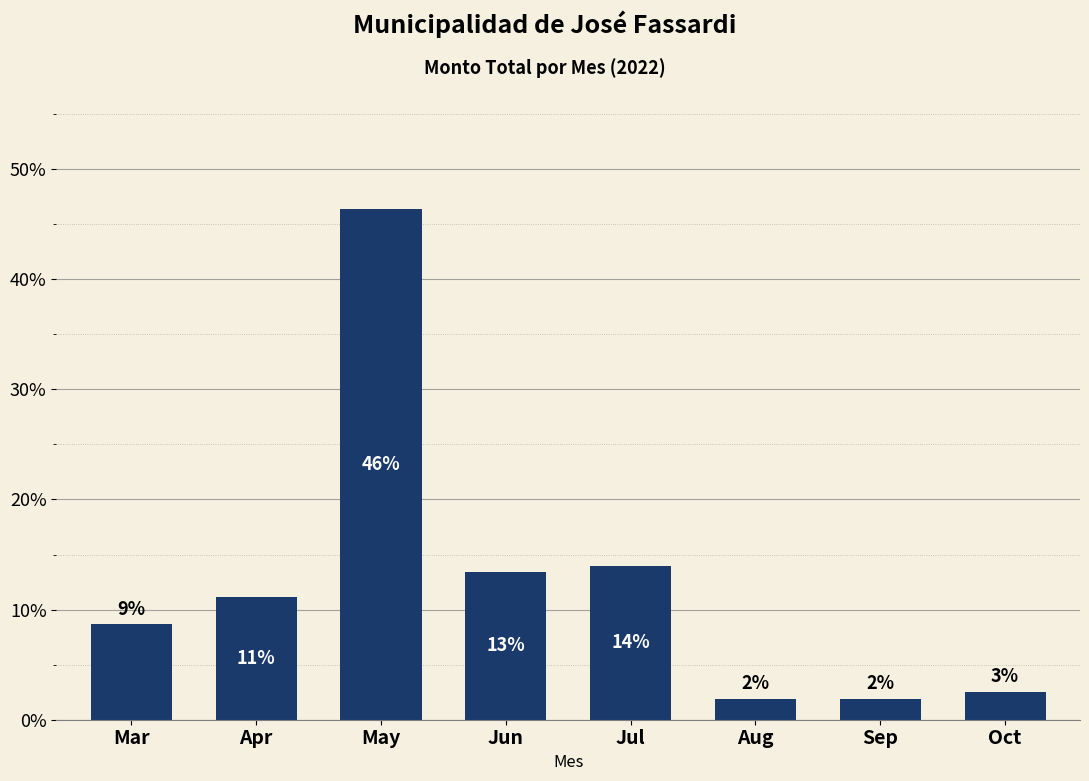

How many bars are there in total?

8